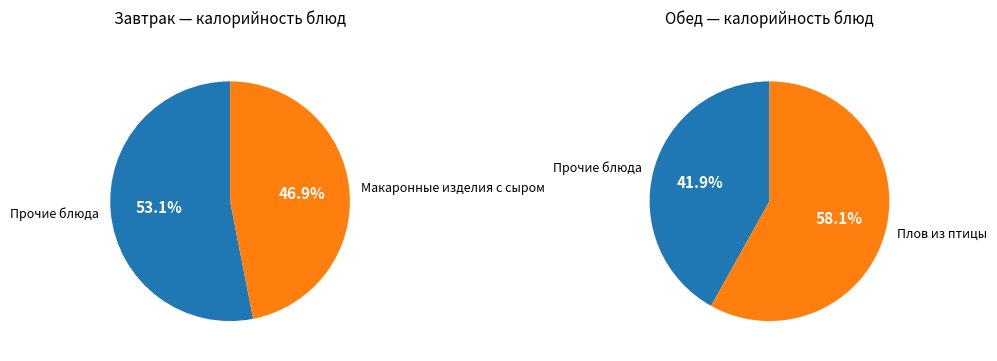

Does 2 represent more than half of the total?

No